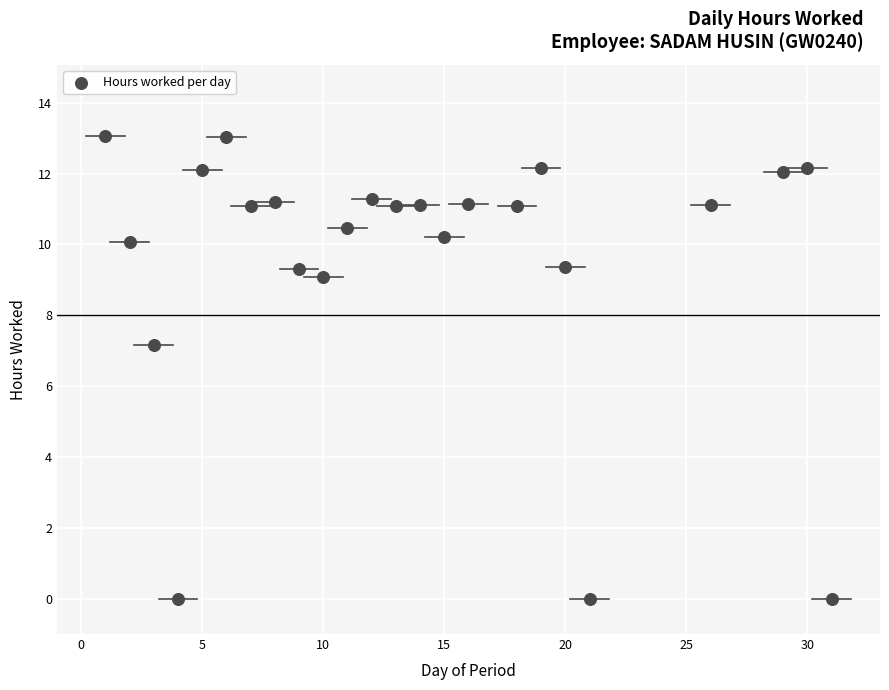

What Y value in the scatter plot is closest to 6?

7.2